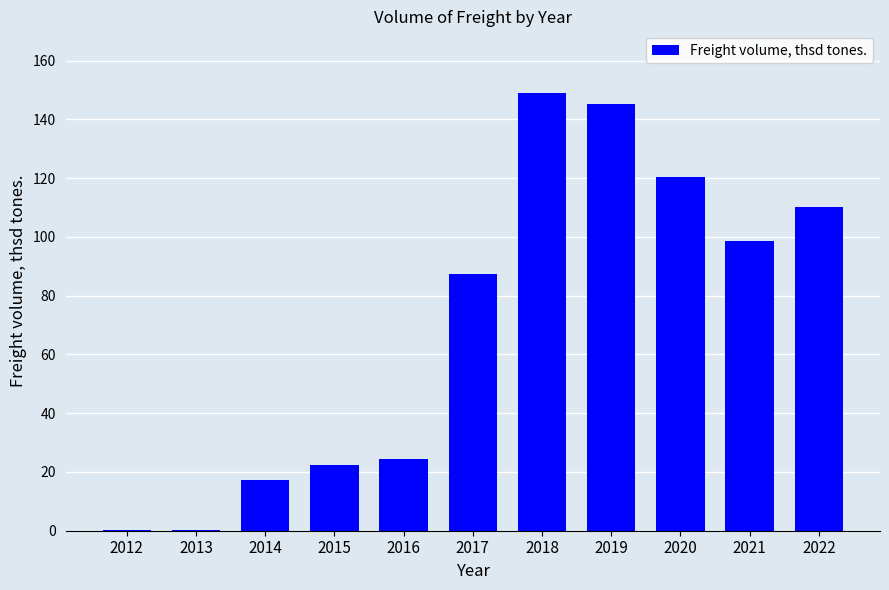

Reading left to right, what are all the values shown in this chart?

0.4	0.4	17.1	22.4	24.3	87.5	149.1	145.4	120.3	98.7	110.2